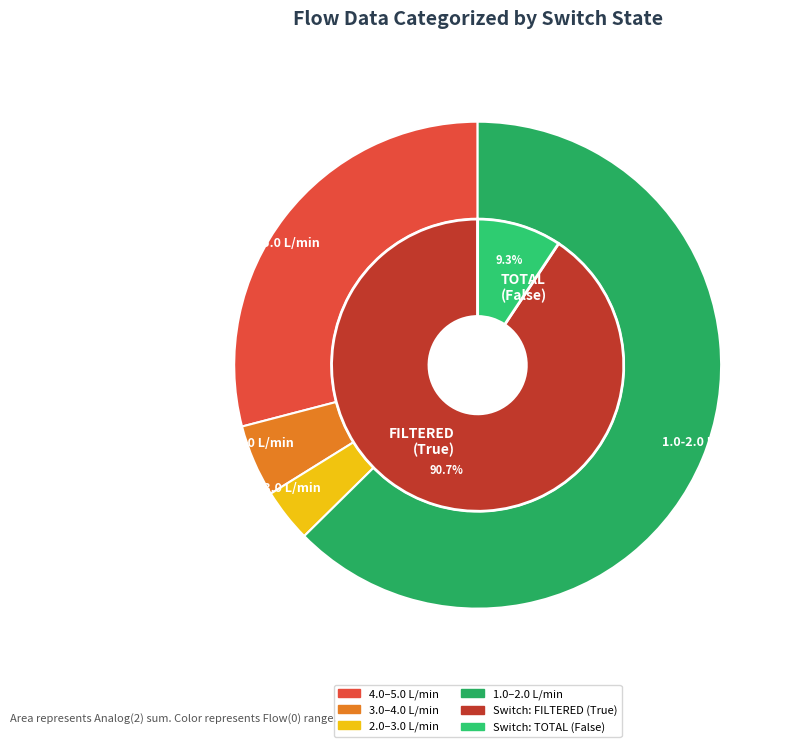

What percentage is NOT represented by 36?

97.4%